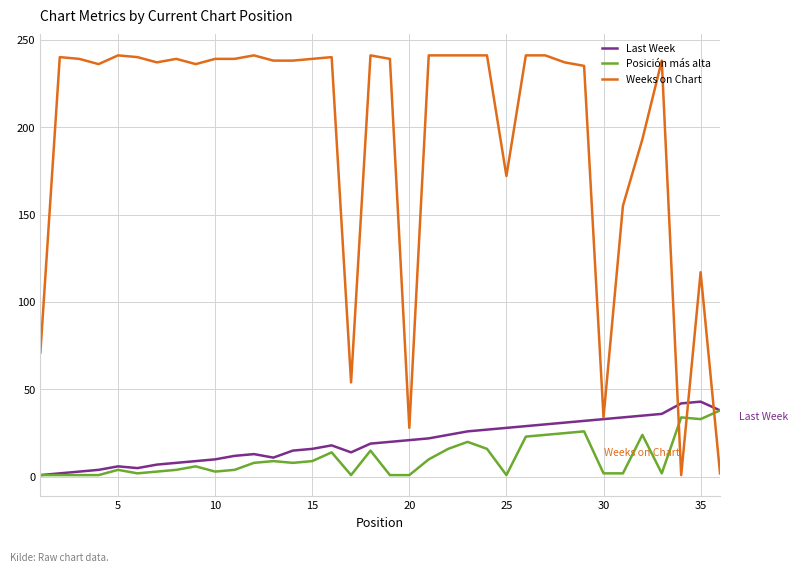

What is the highest value of the Last Week series?

43